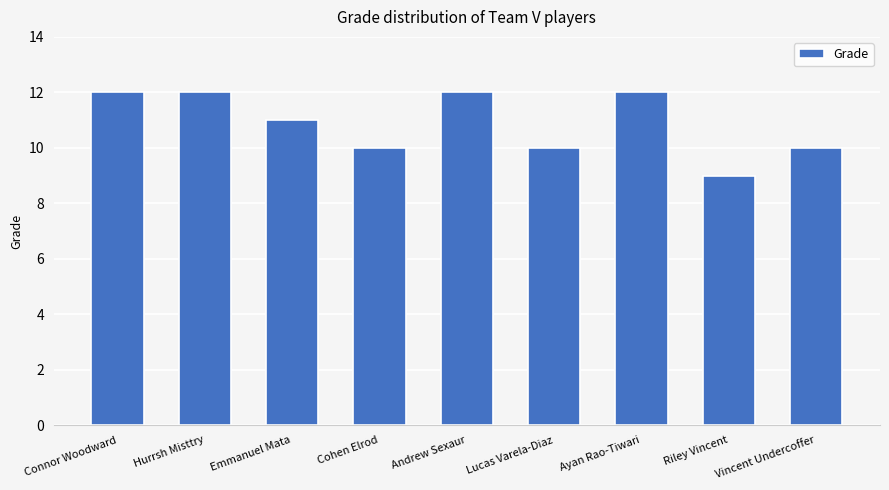

Read the value at Lucas Varela-Diaz.

10